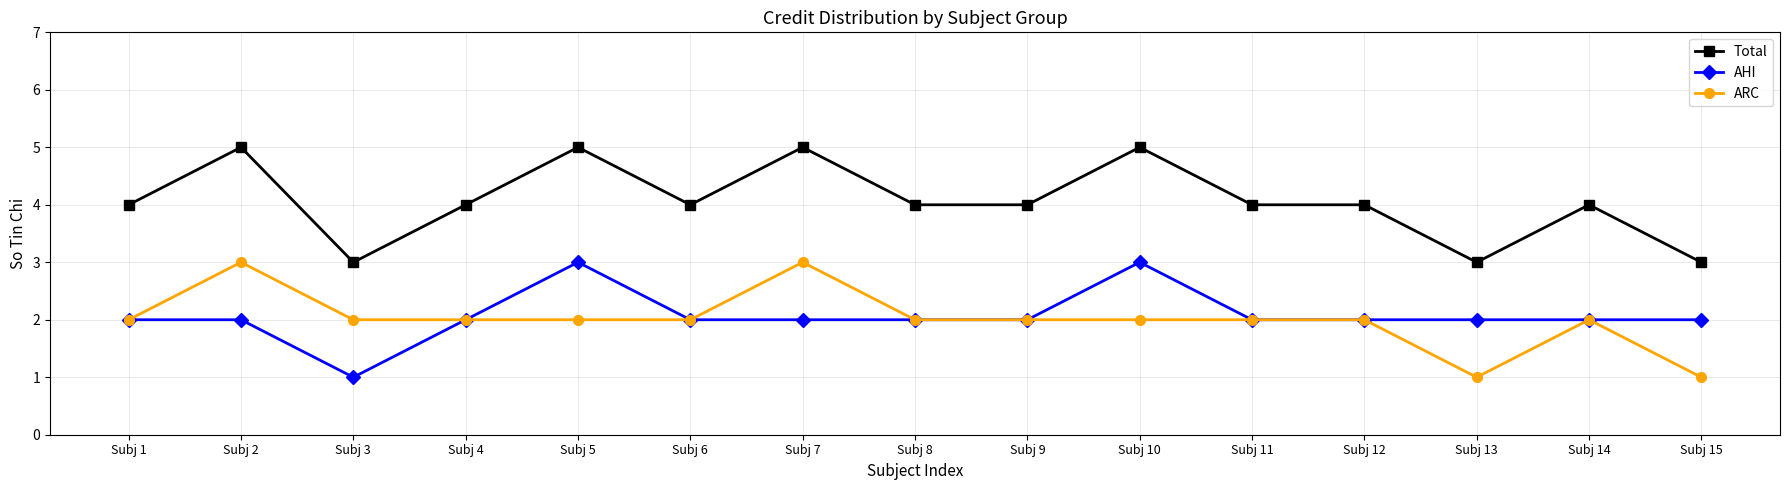

What is the total value across all series at Subj 13?

6